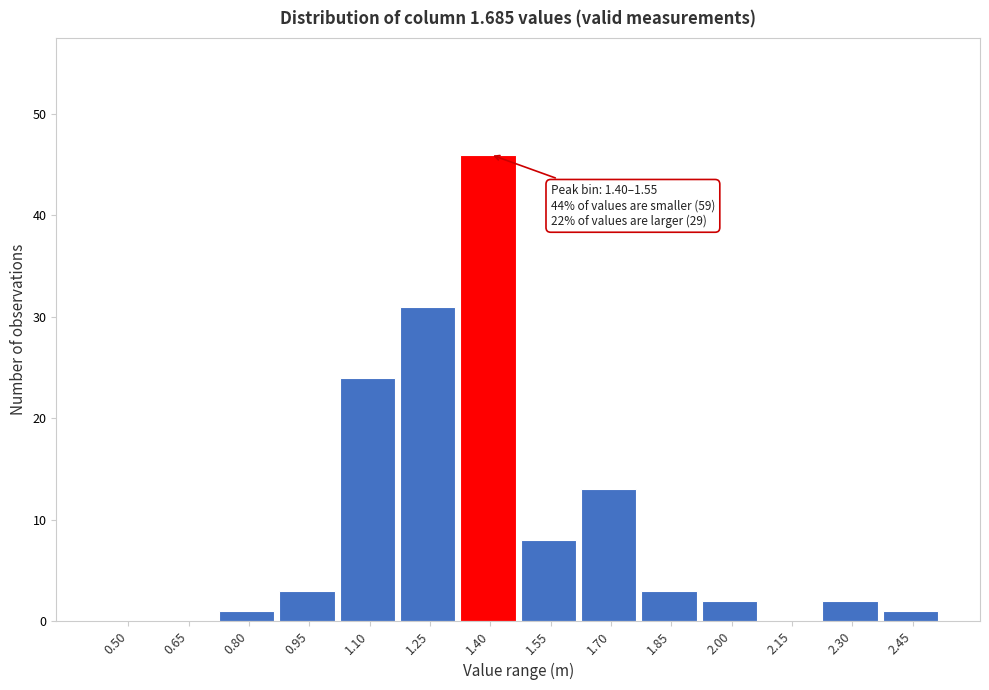

Reading left to right, list all the values displayed in this chart.

0.50=0	0.65=0	0.80=1	0.95=3	1.10=24	1.25=31	1.40=46	1.55=8	1.70=13	1.85=3	2.00=2	2.15=0	2.30=2	2.45=1